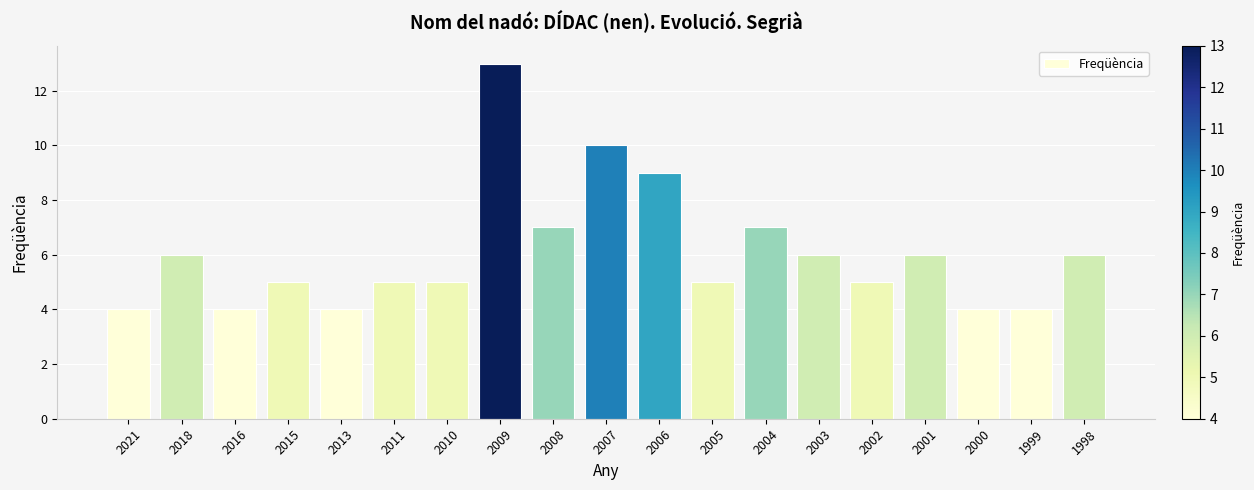

The value at 2004 is 7. True or false?

True